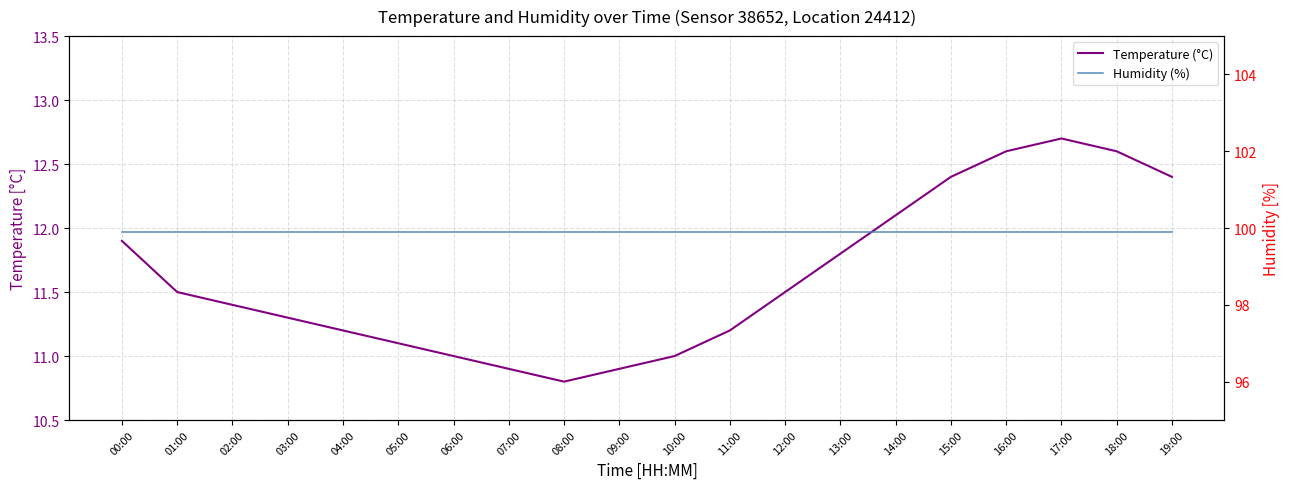

What is the value of the Humidity (%) point at the 11th from the left?

99.9